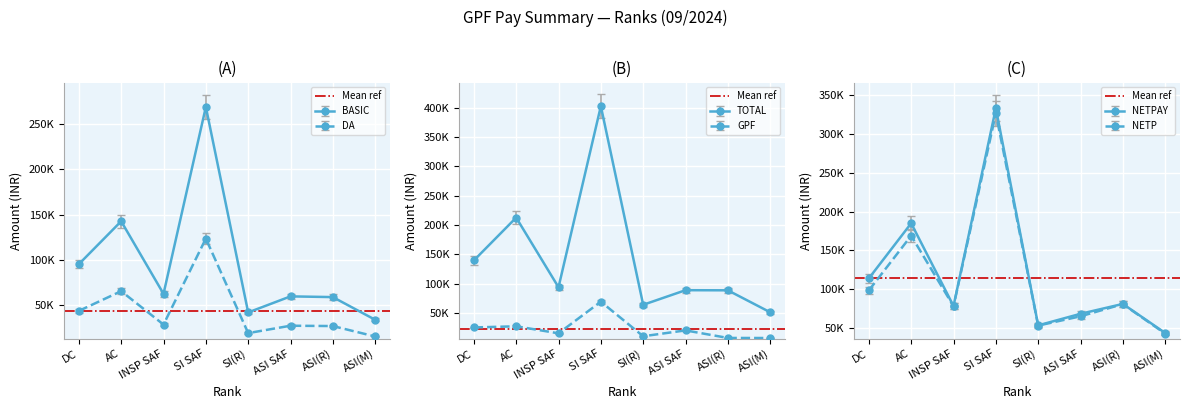

What is the sum of the TOTAL values at ASI SAF and ASI(R)?

176986.0